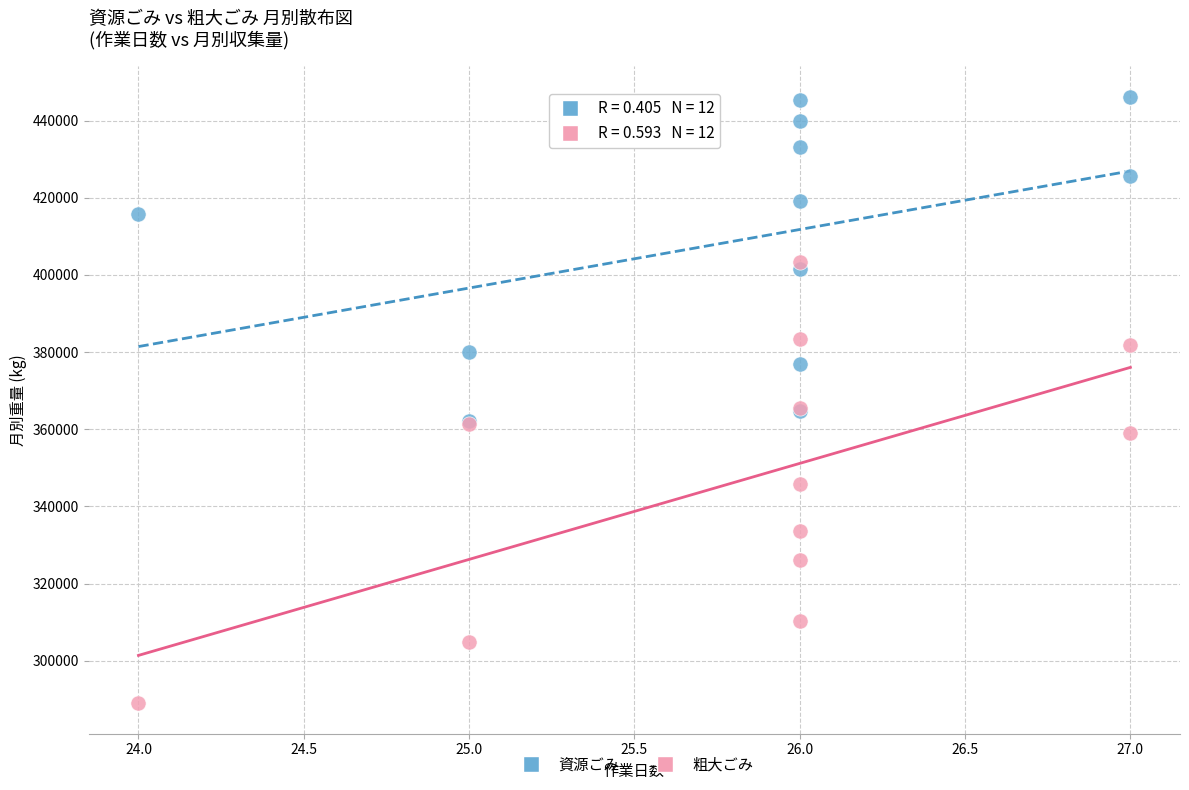

What are all the series names shown in the legend?

資源ごみ, 粗大ごみ